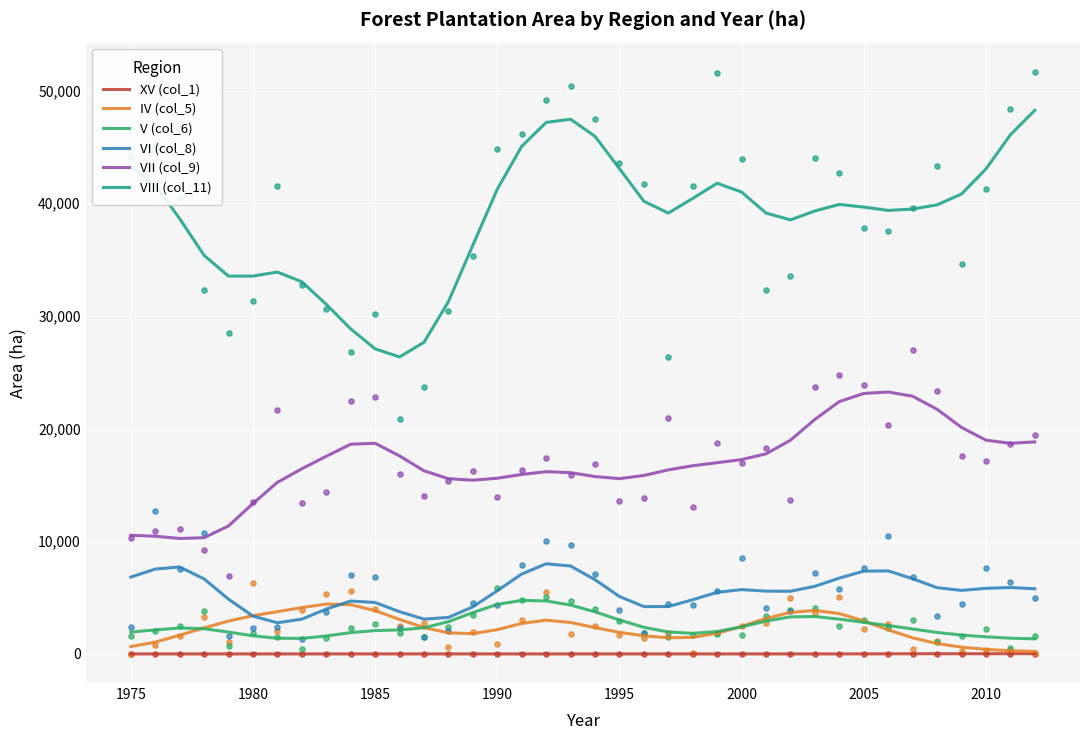

Which series reaches the maximum Y coordinate?

VIII (col_11)